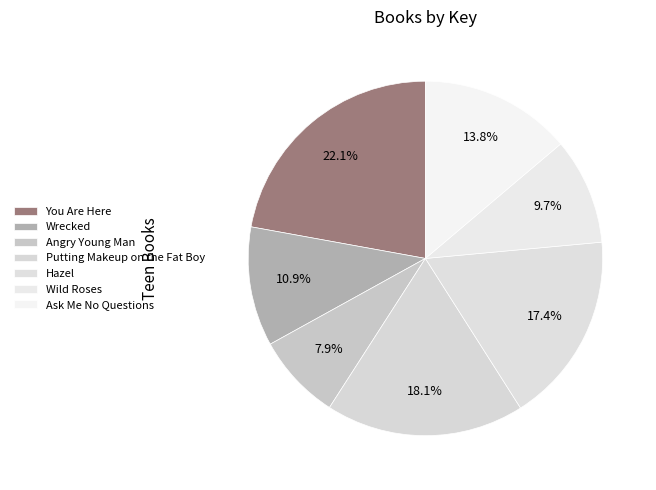

Rank the categories by value from lowest to highest.

Angry Young Man, Wild Roses, Wrecked, Ask Me No Questions, Hazel, Putting Makeup on the Fat Boy, You Are Here